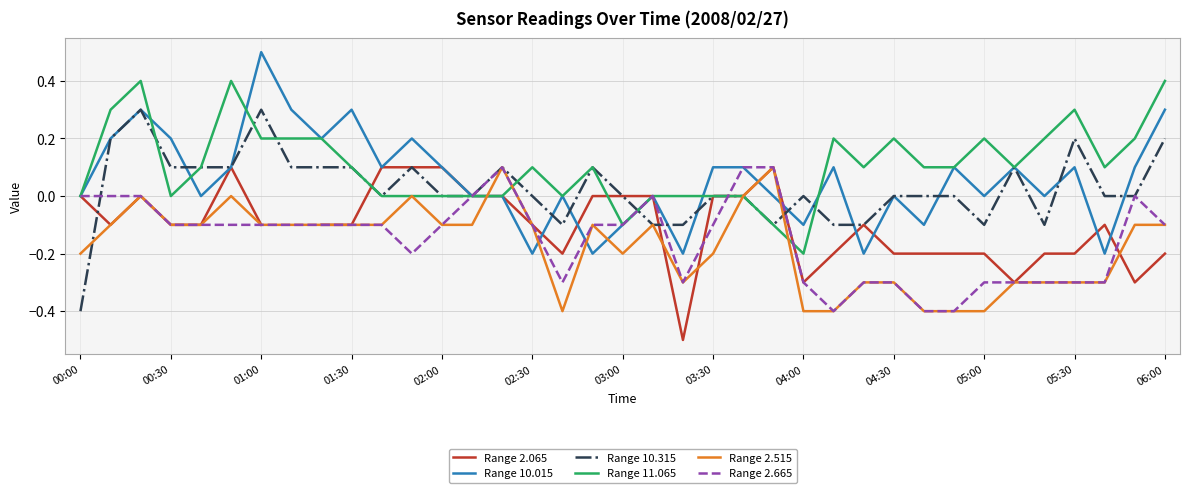

The Range 11.065 series shows -0.0 at 19. True or false?

True